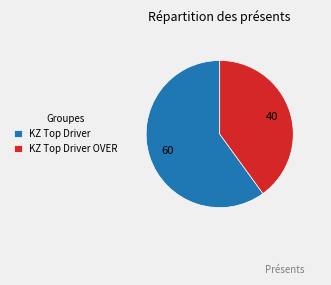

What is the largest slice in the pie chart?

KZ Top Driver